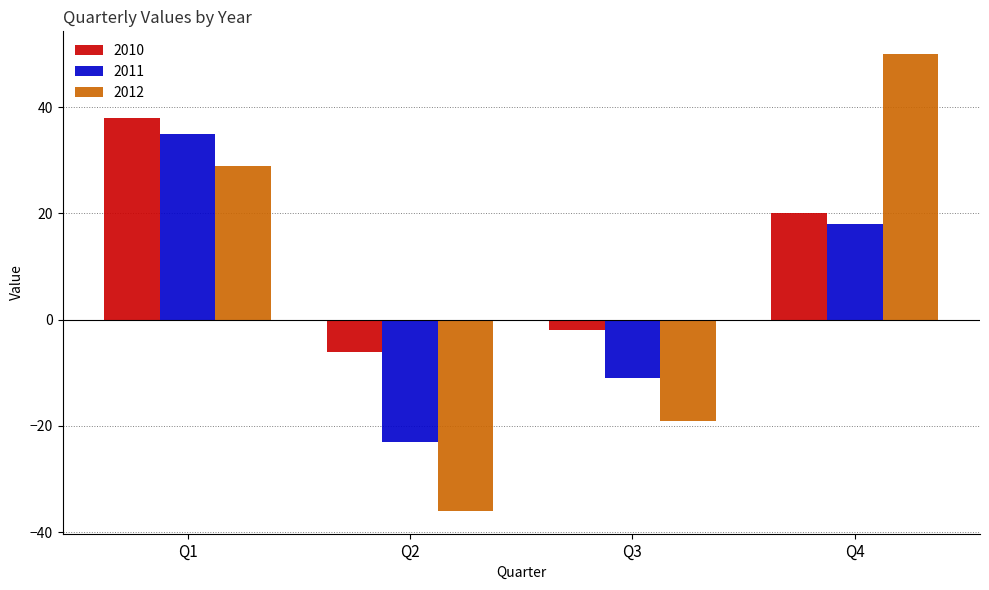

Is it true that 2012 equals -19 at Q3?

True